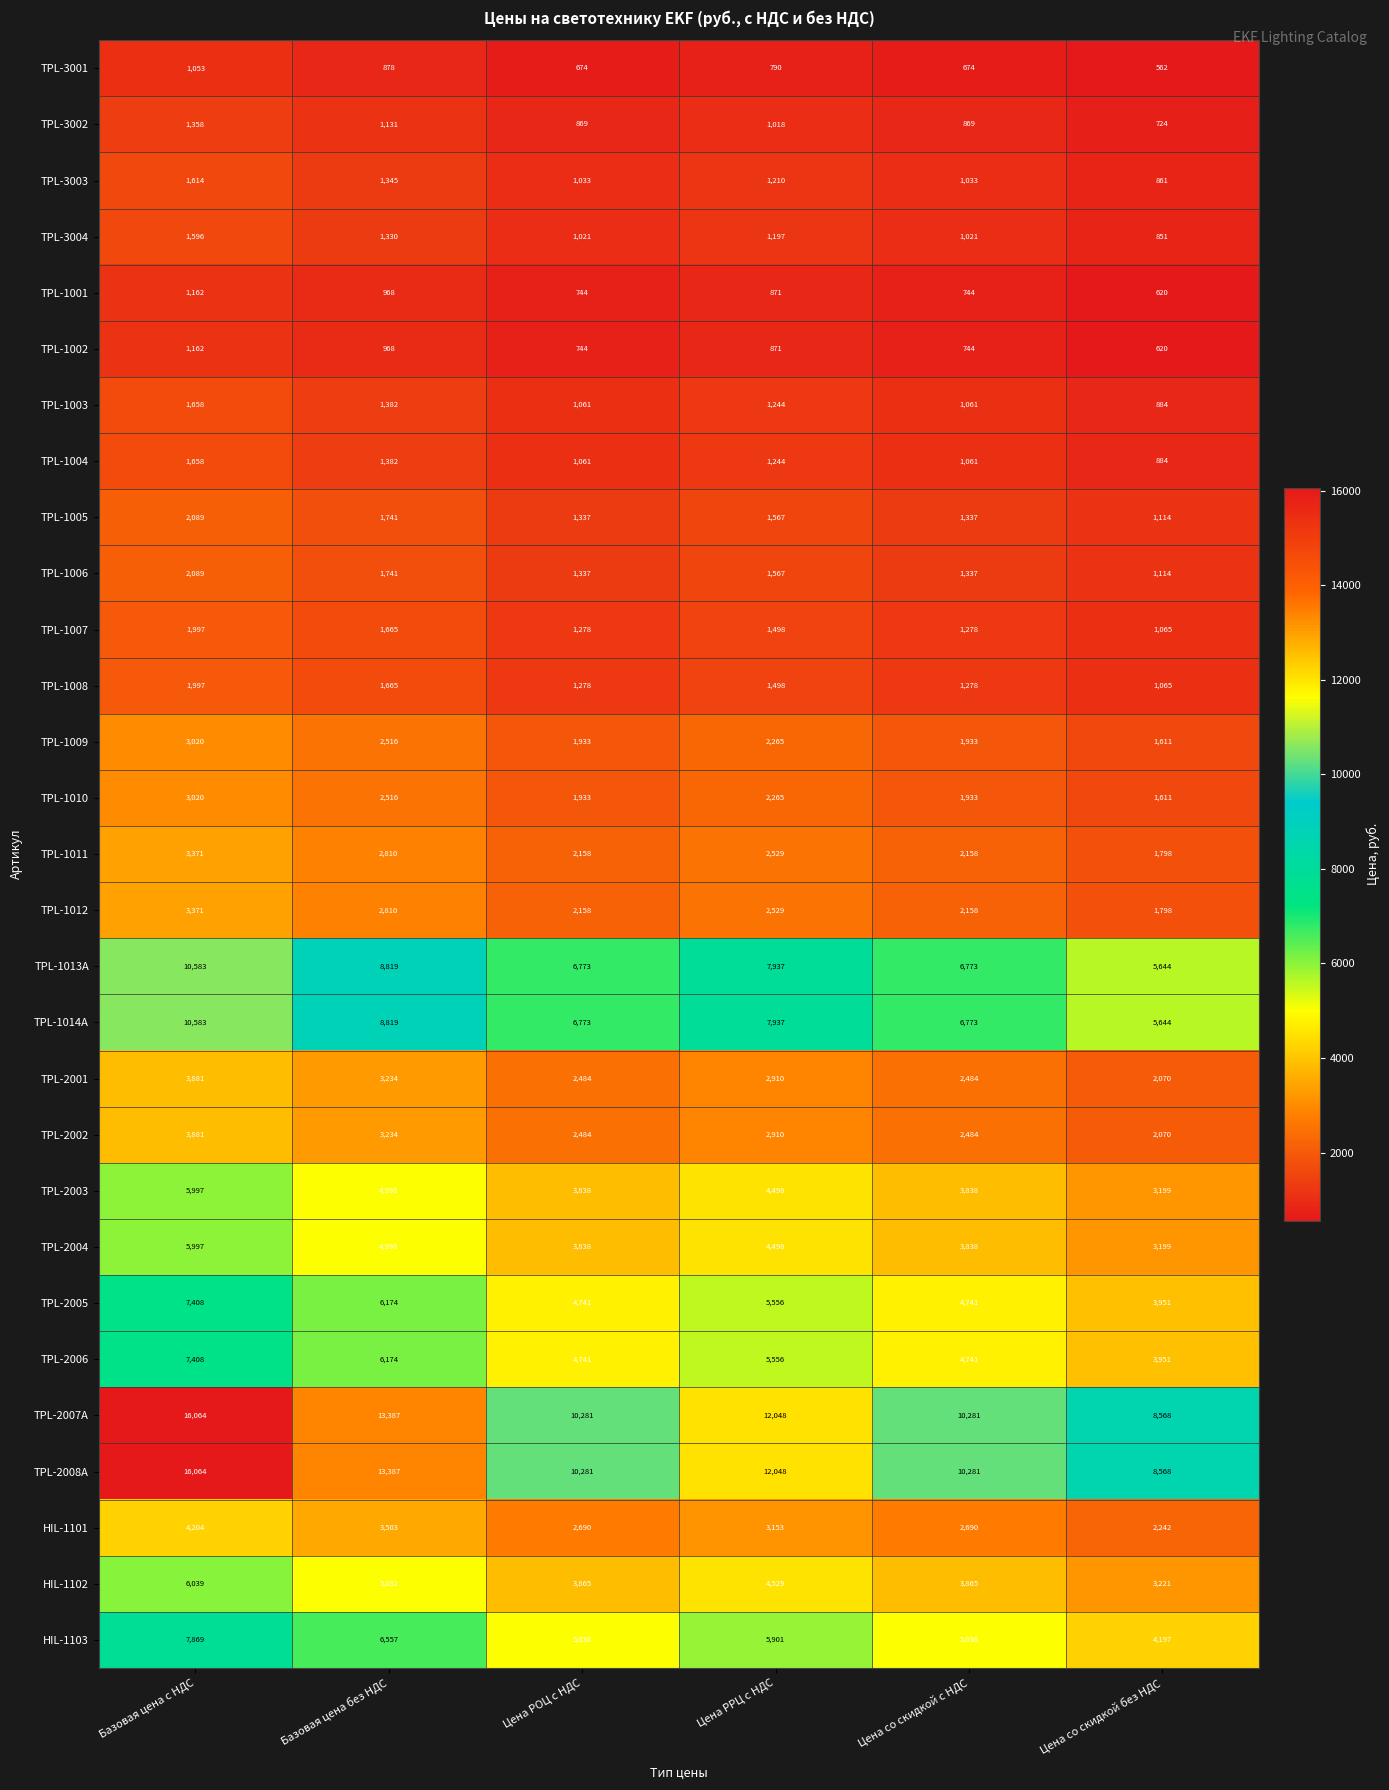

What is the total value across all series at Базовая цена без НДС?

115164